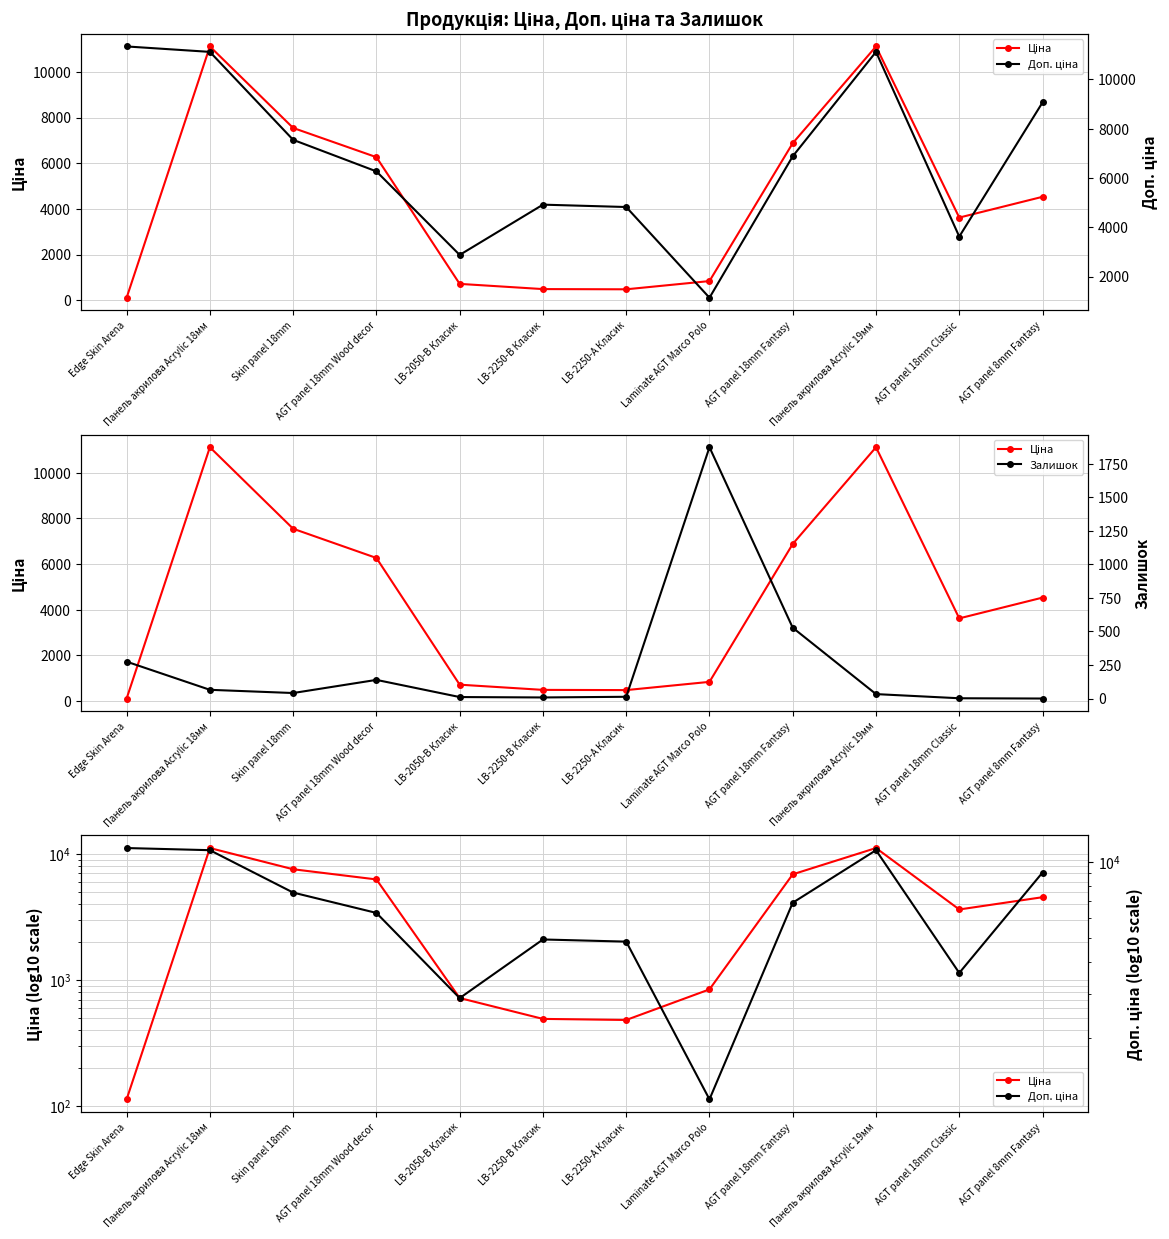

Reading left to right, what are all the values shown in this chart?

Ціна: 113.3	11113.6	7545.9	6266.7	719.6	491.7	482.1	842.8	6879.5	11113.6	3622.2	4531.4
Доп. ціна: 11334.0	11113.6	7545.9	6266.7	2878.5	4917.4	4821.4	1142.1	6879.5	11113.6	3622.2	9062.9
Залишок: 275.0	65.0	41.0	139.0	11.0	8.0	13.0	1874.0	528.0	33.0	2.0	0.0